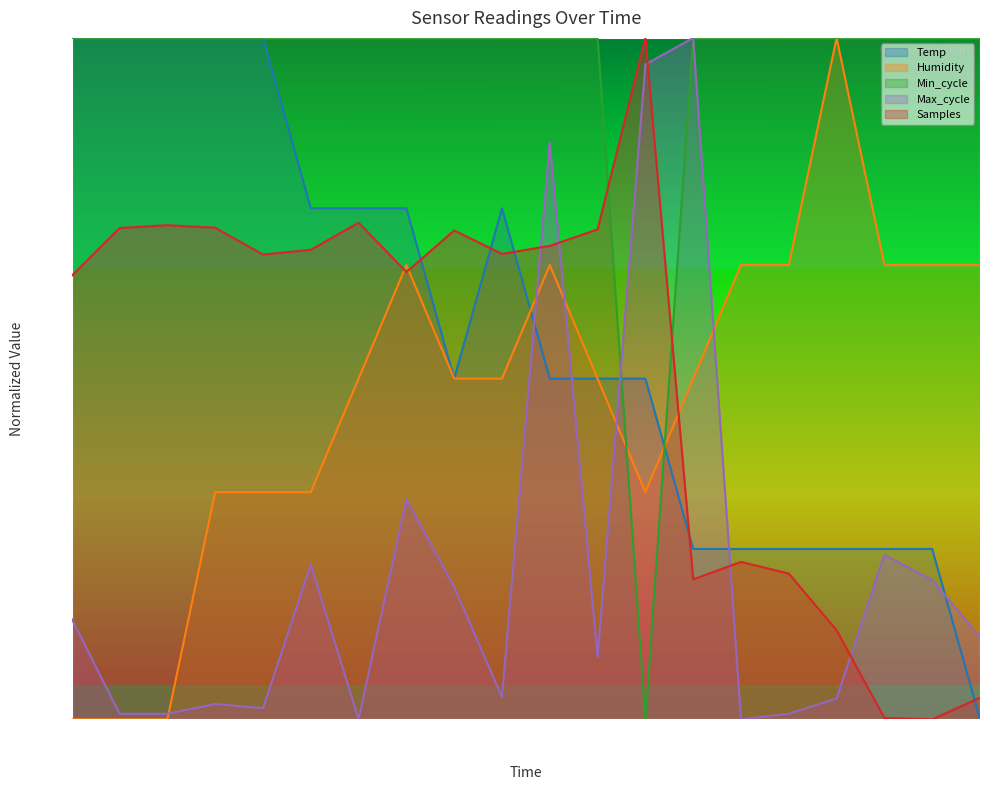

What is the value of the Min_cycle point at the 1st from the left?

1.0